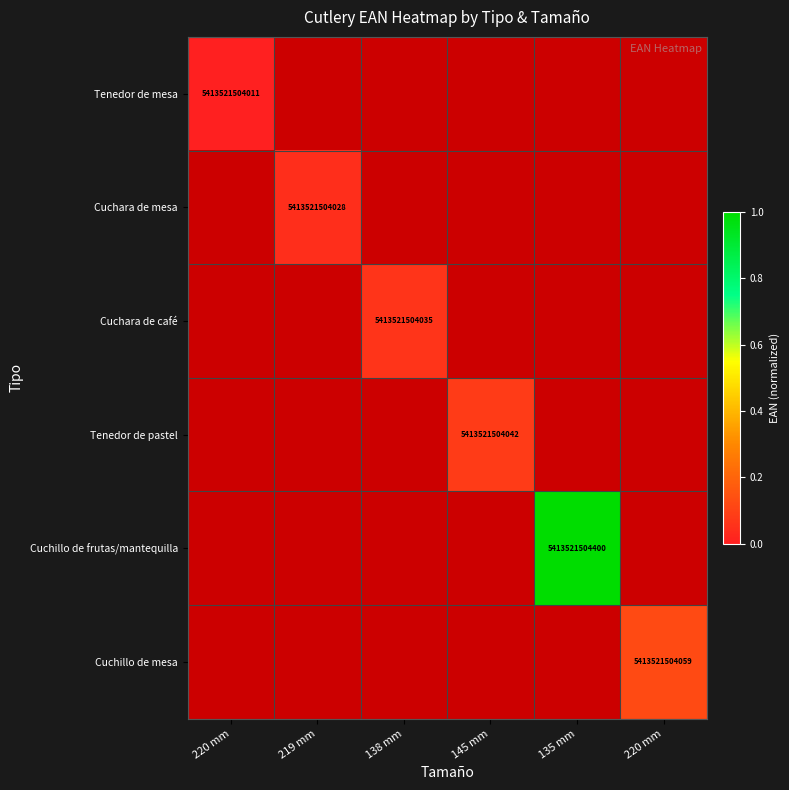

The value of Cuchillo de frutas/mantequilla at 135 mm is 1.4. True or false?

False